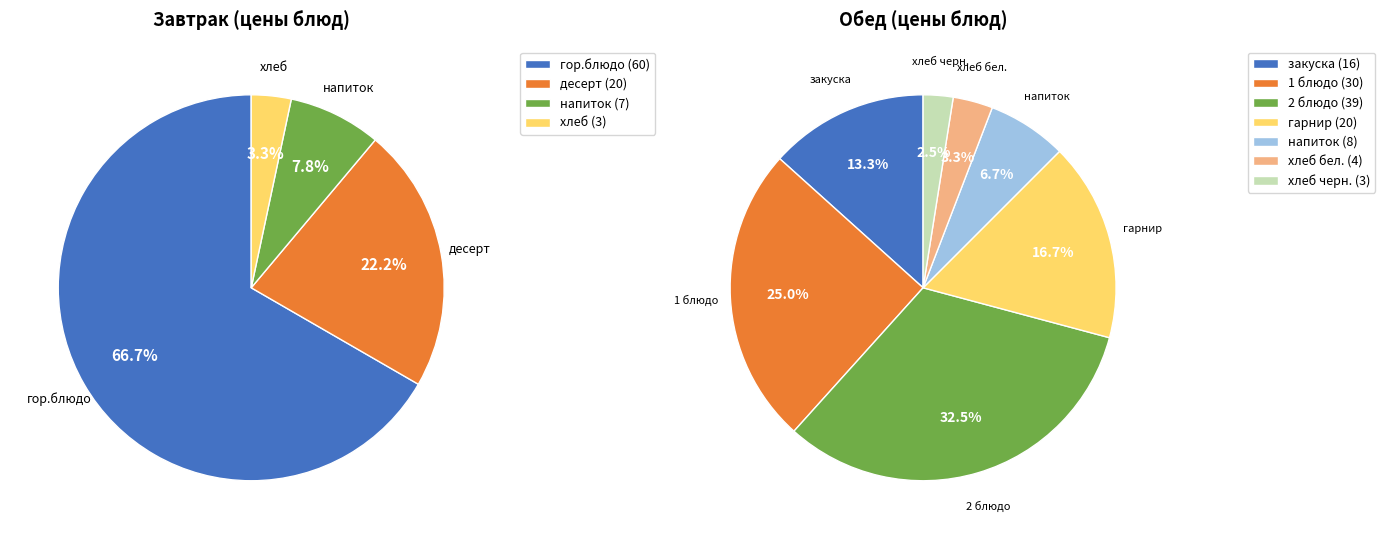

To the nearest percent, what portion does Завтрак represent?

43%